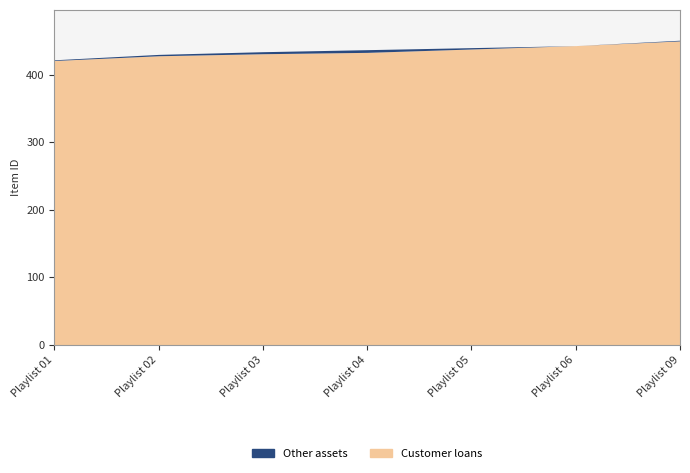

How many data points in Other assets are above 437?

3